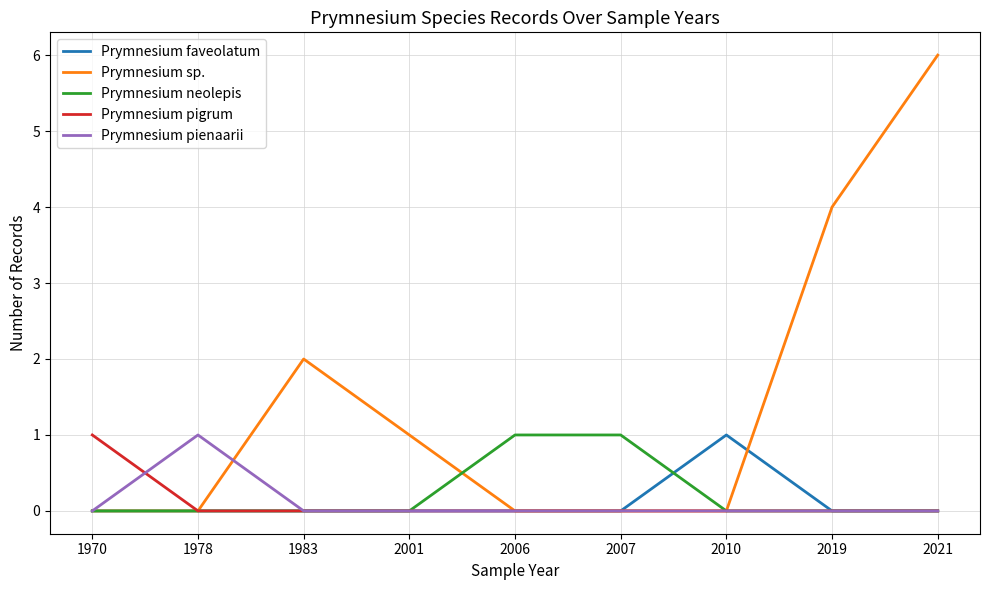

Does the chart have visible grid lines?

Yes